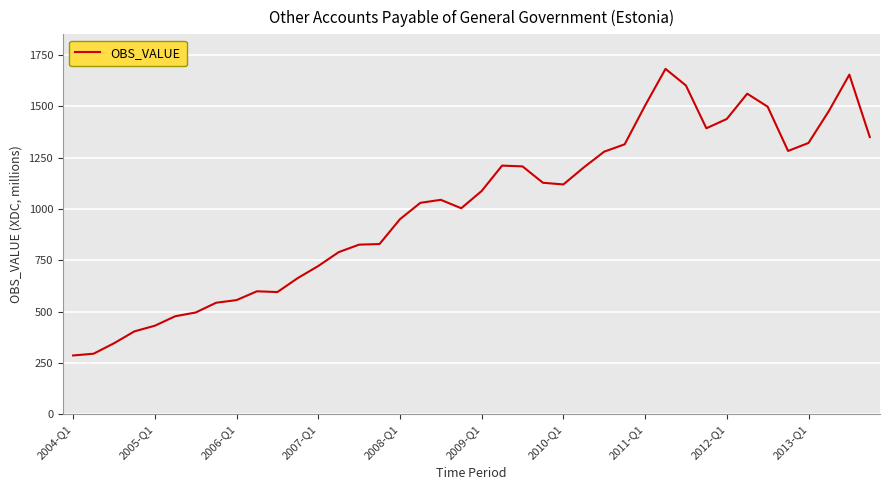

What is the difference between the maximum and minimum values?

1395.2